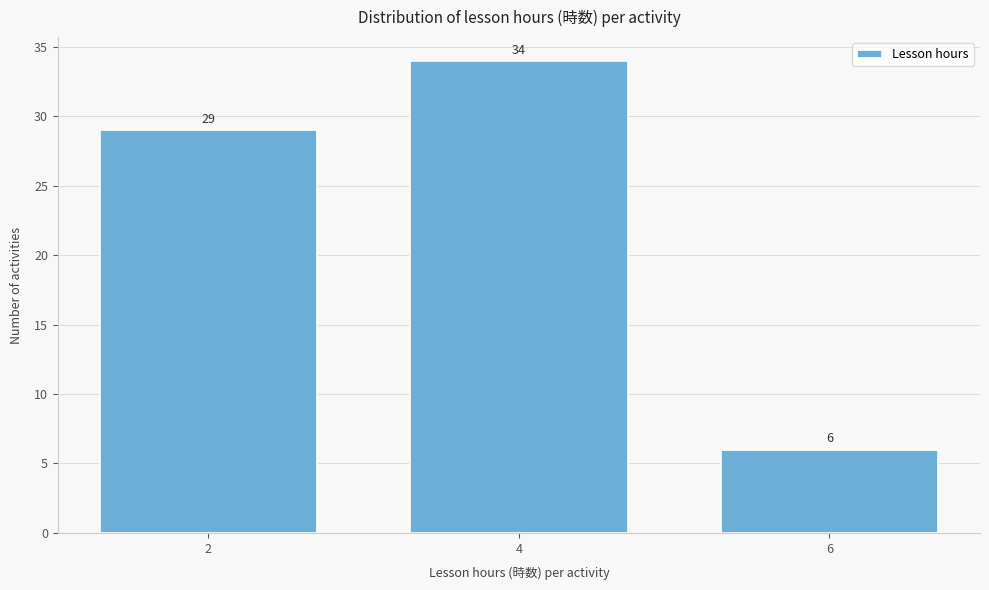

Reading left to right, list all the values displayed in this chart.

2=29	4=34	6=6